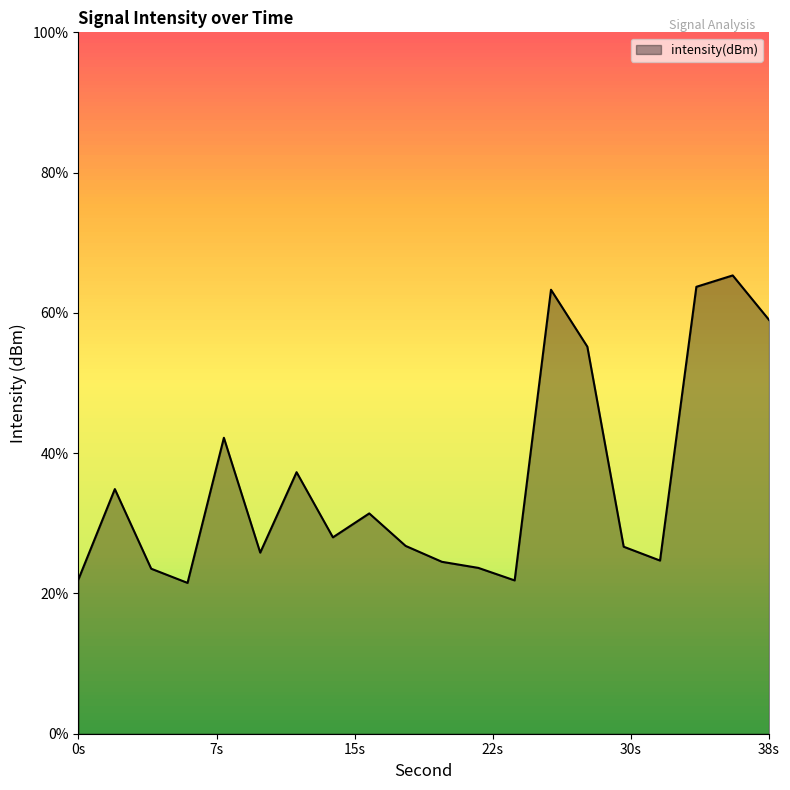

Does the chart display data point markers on the line(s)?

No